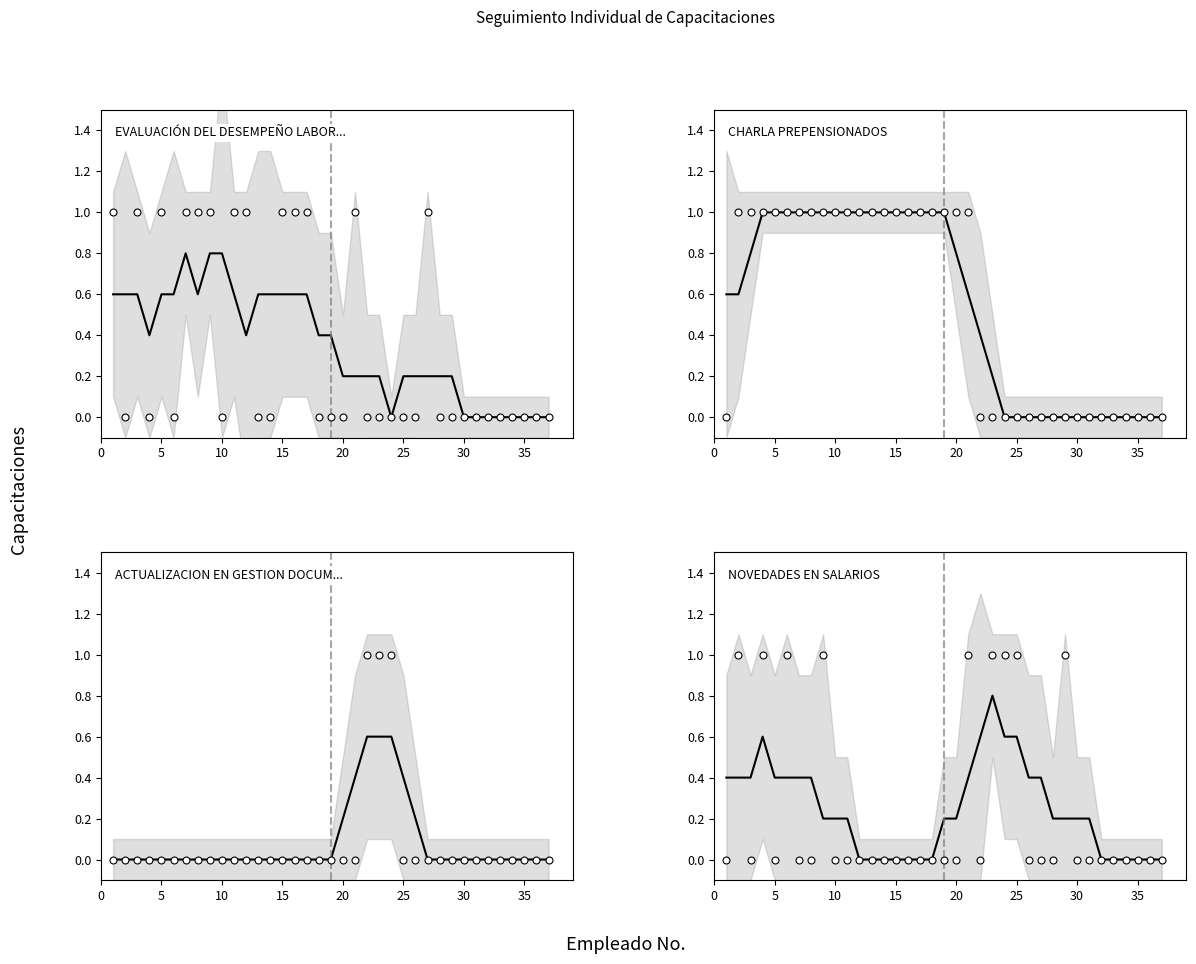

Which series contains the highest Y value?

CHARLA PREPENSIONADOS